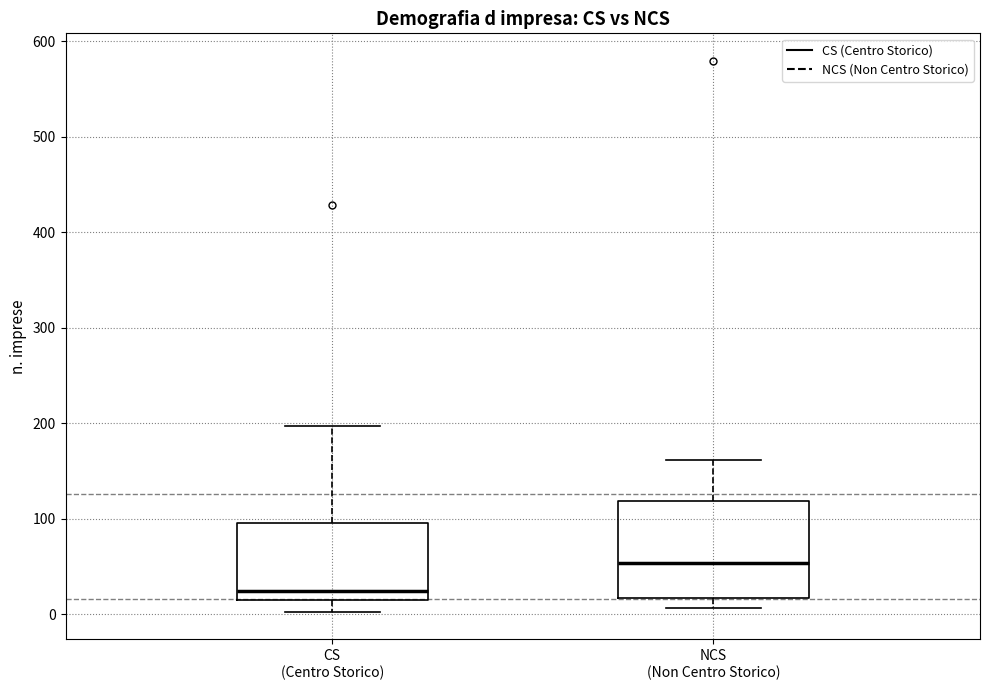

Where is the lower edge of the box for NCS (Non Centro Storico) on the y-axis? The values are not printed on the chart, so give them approximately, as read against the axis.

20